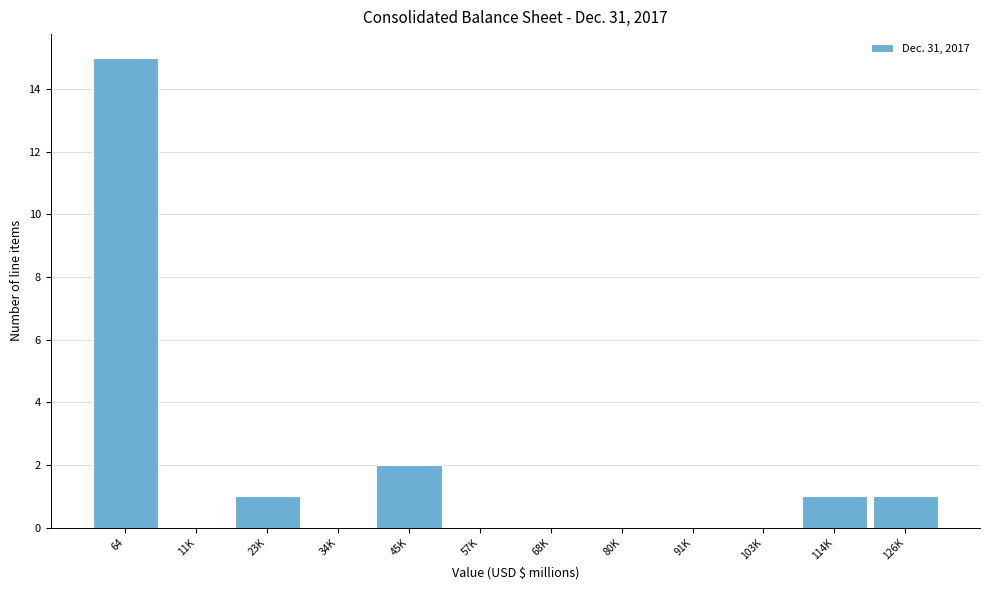

Reading left to right, transcribe all the data shown in this chart.

64=15	11K=0	23K=1	34K=0	45K=2	57K=0	68K=0	80K=0	91K=0	103K=0	114K=1	126K=1